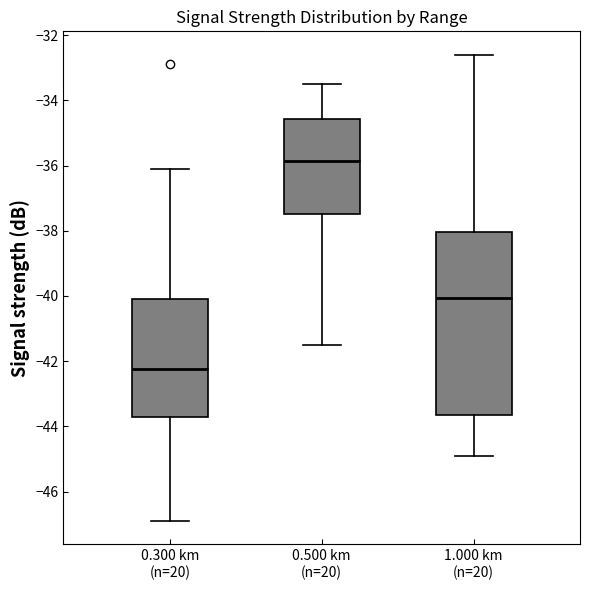

Which box has the lowest median line?

0.300 km (n=20)